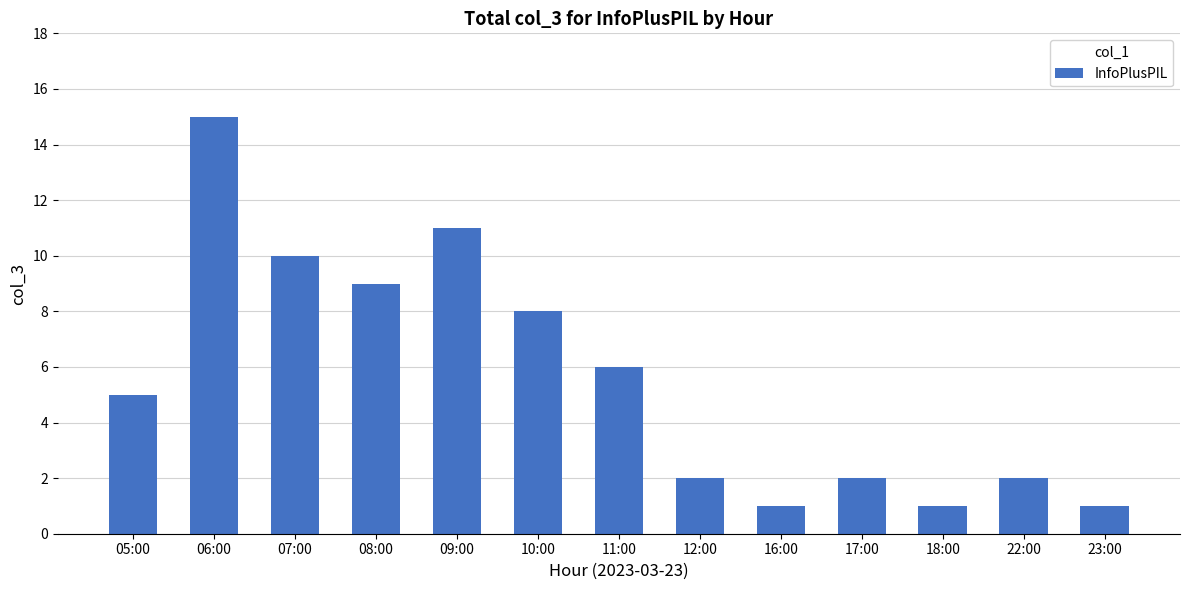

How many series are shown in this chart?

1